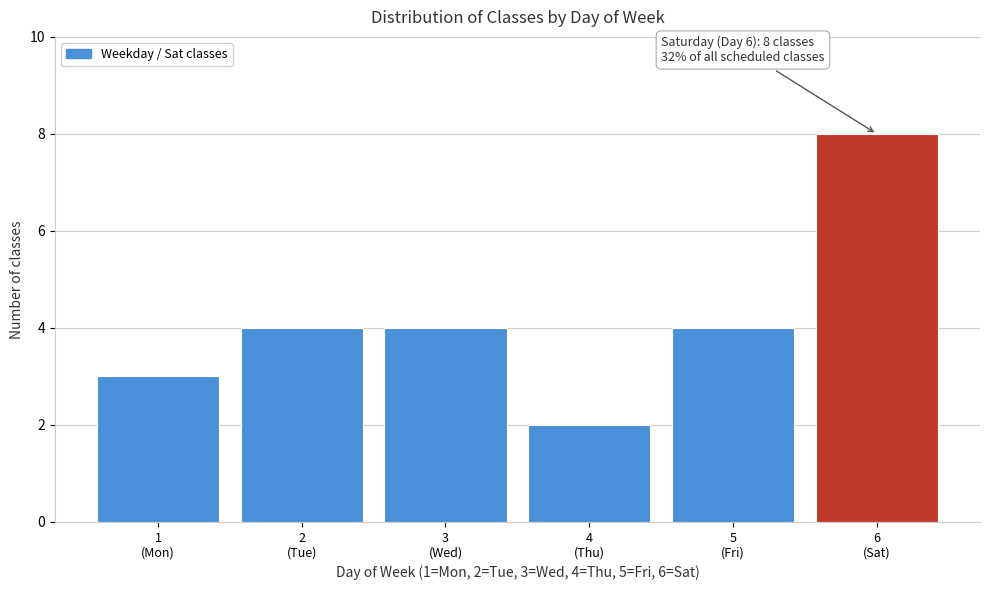

Reading left to right, what are all the values shown in this chart?

3	4	4	2	4	8